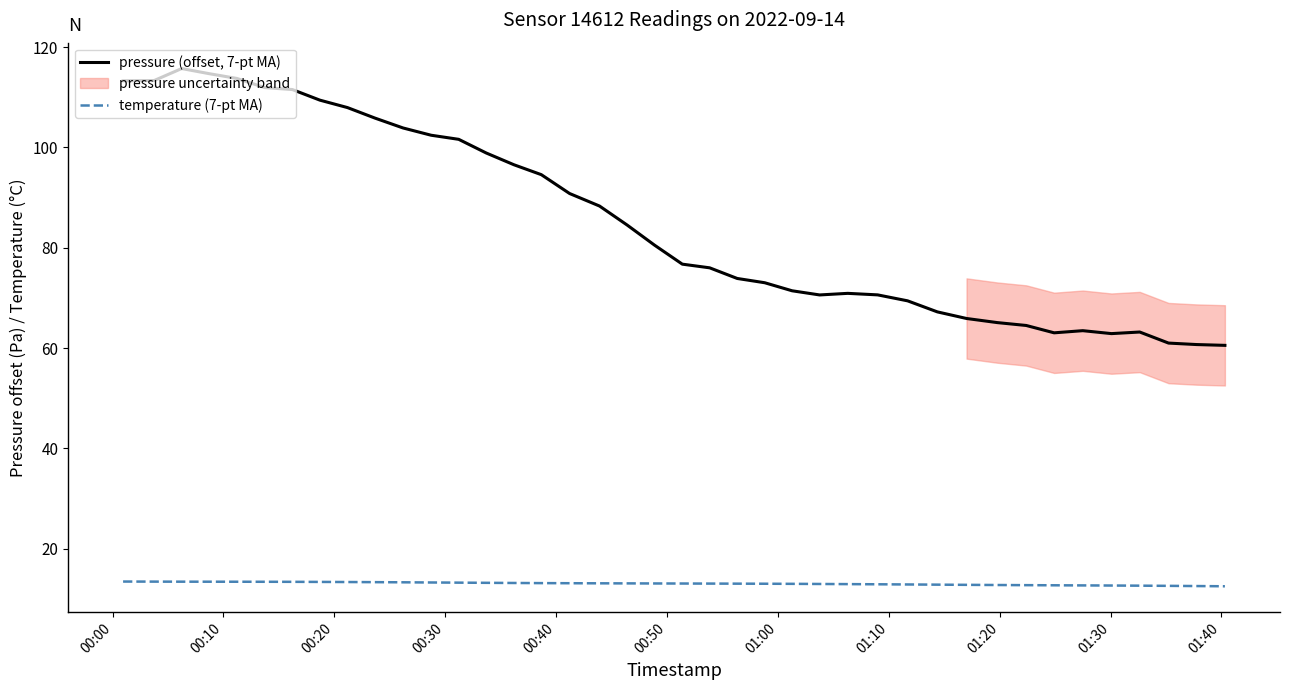

What is the minimum value for pressure (offset, 7-pt MA)?

60.5